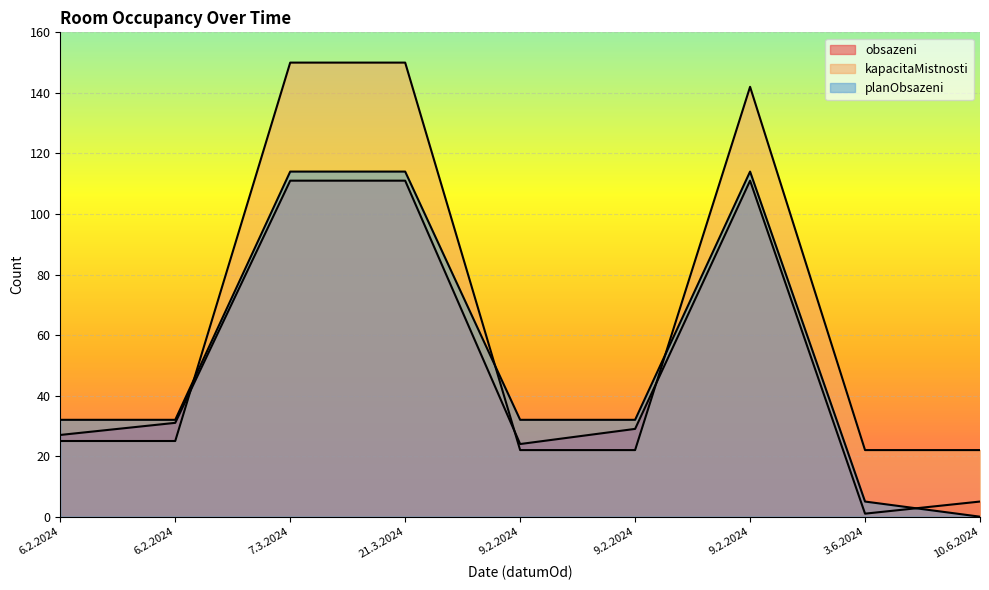

Reading left to right, transcribe all the data shown in this chart.

obsazeni: 6.2.2024=27	6.2.2024=31	7.3.2024=111	21.3.2024=111	9.2.2024=24	9.2.2024=29	9.2.2024=111	3.6.2024=1	10.6.2024=5
kapacitaMistnosti: 6.2.2024=25	6.2.2024=25	7.3.2024=150	21.3.2024=150	9.2.2024=22	9.2.2024=22	9.2.2024=142	3.6.2024=22	10.6.2024=22
planObsazeni: 6.2.2024=32	6.2.2024=32	7.3.2024=114	21.3.2024=114	9.2.2024=32	9.2.2024=32	9.2.2024=114	3.6.2024=5	10.6.2024=0